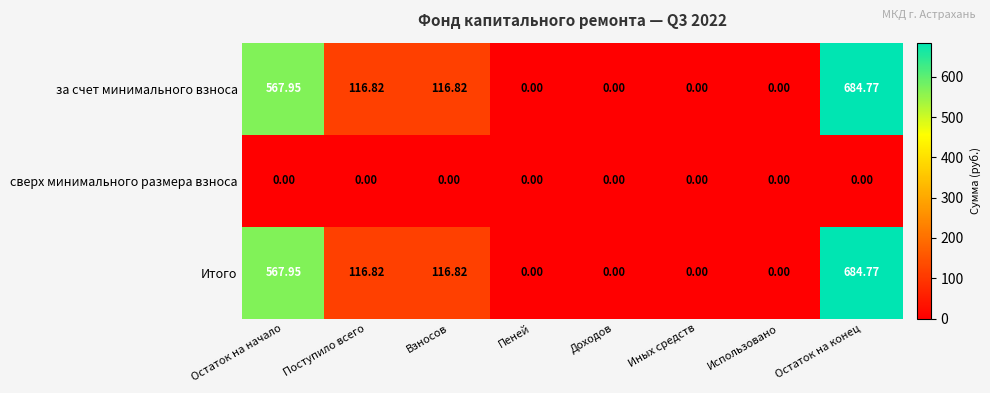

Which label corresponds to the largest value in the chart?

Остаток на конец